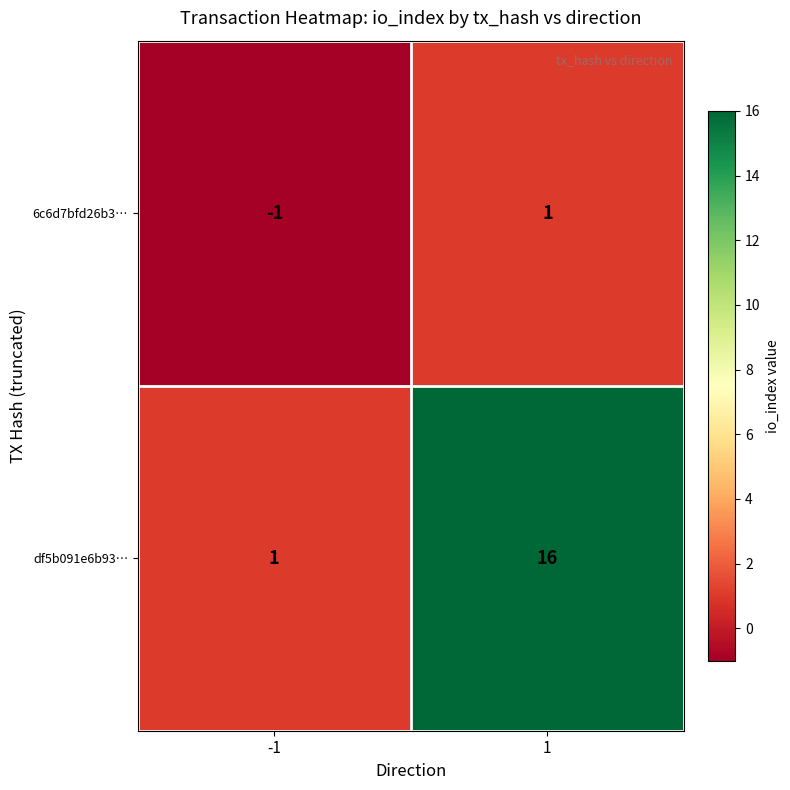

Is it true that 6c6d7bfd26b3… equals 1 at 1?

True